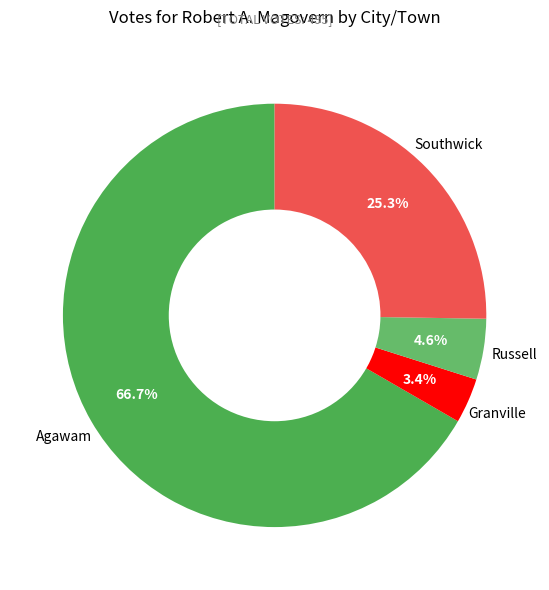

To the nearest percent, what percentage of the pie is Agawam?

67%